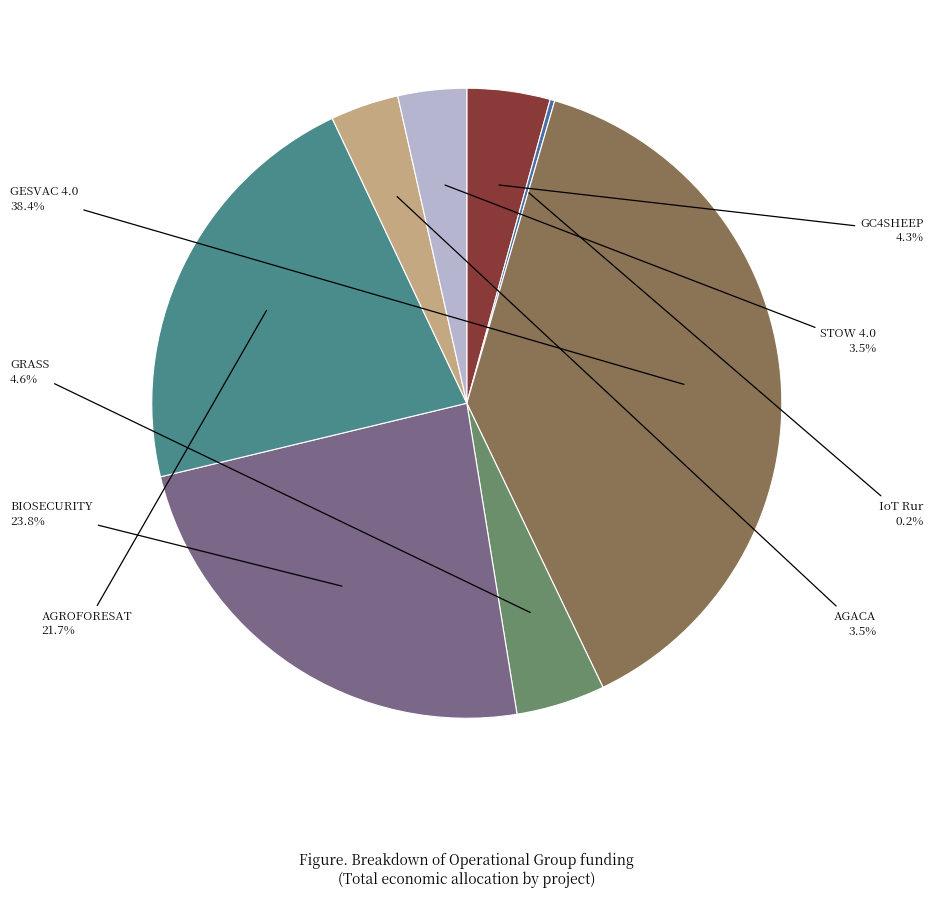

Which slice is the largest?

GESVAC 4.0